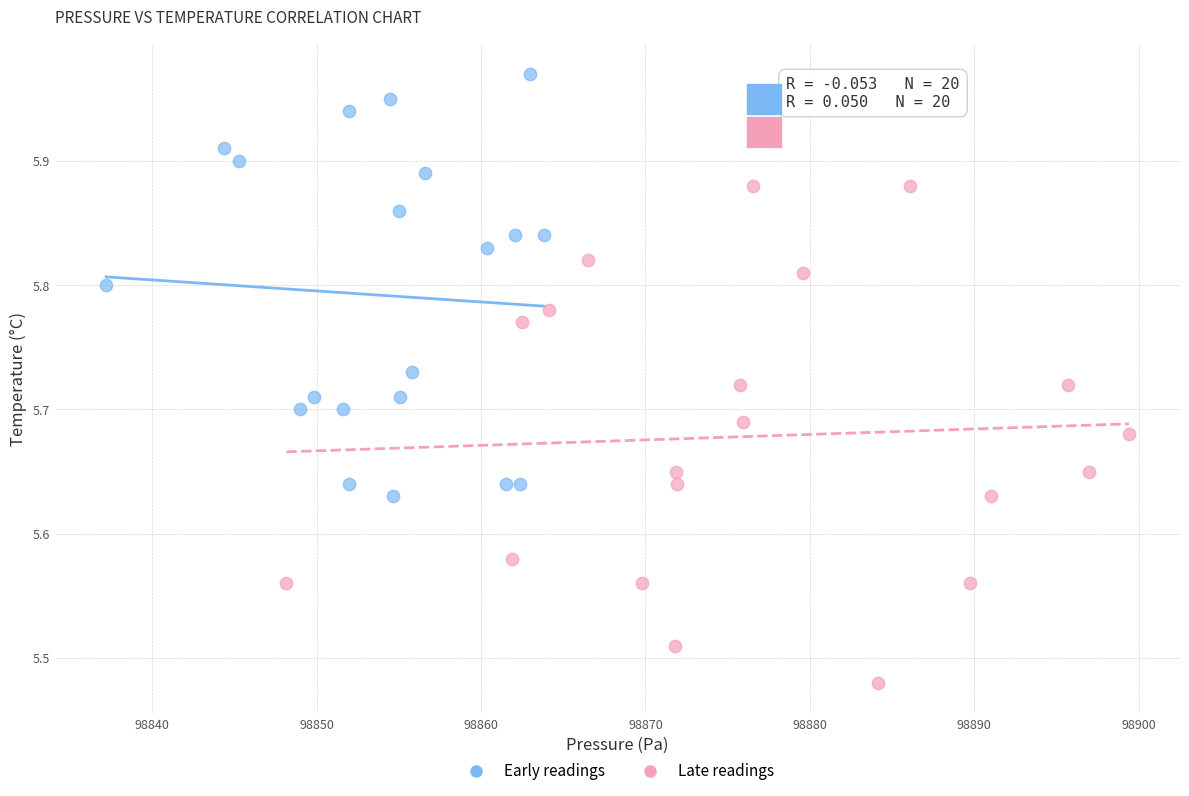

Which series has the widest spread of Y values?

Late readings